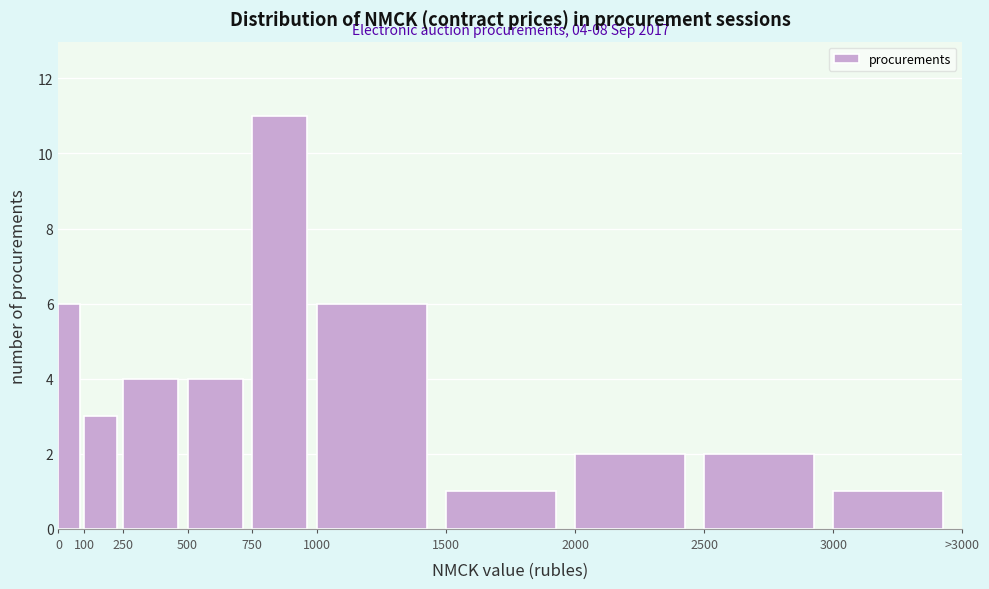

Reading left to right, list all the values displayed in this chart.

0=6	100=3	250=4	500=4	750=11	1000=6	1500=1	2000=2	2500=2	3000=1